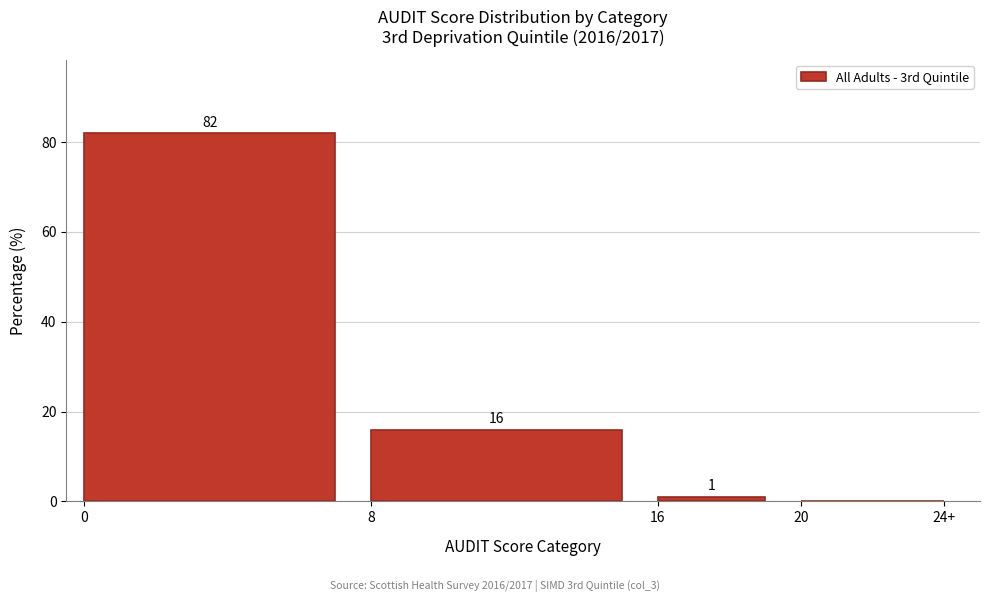

Reading right to left, what are all the values shown in this chart?

20=0	16=1	8=16	0=82